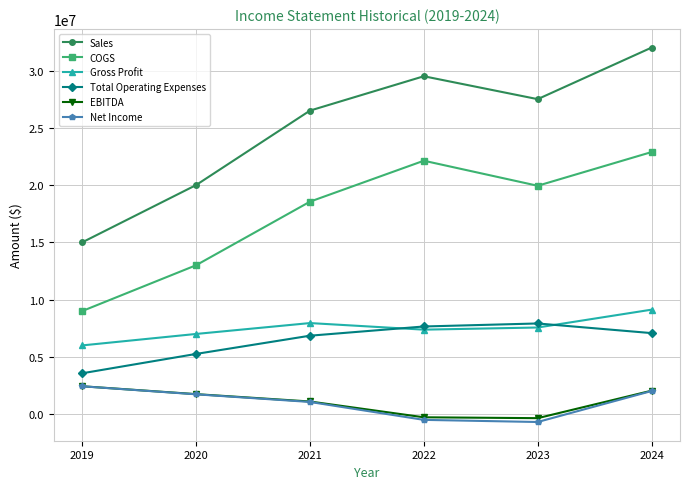

Where does the Net Income series first go above 1729150?

2019